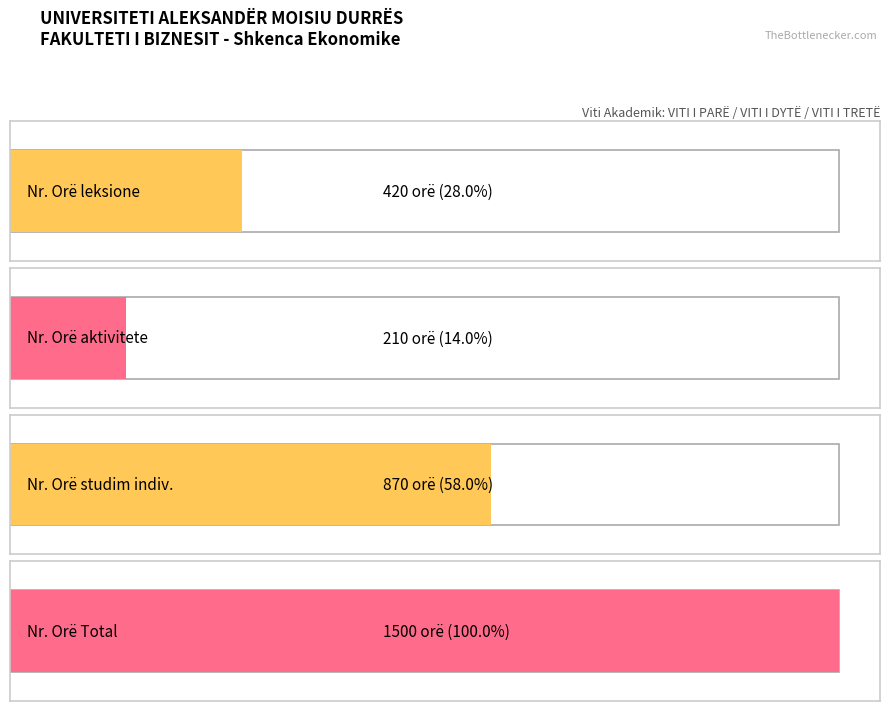

Is it true that Nr. Orë-ve në Total equals 1500 at VITI I DYTË?

True